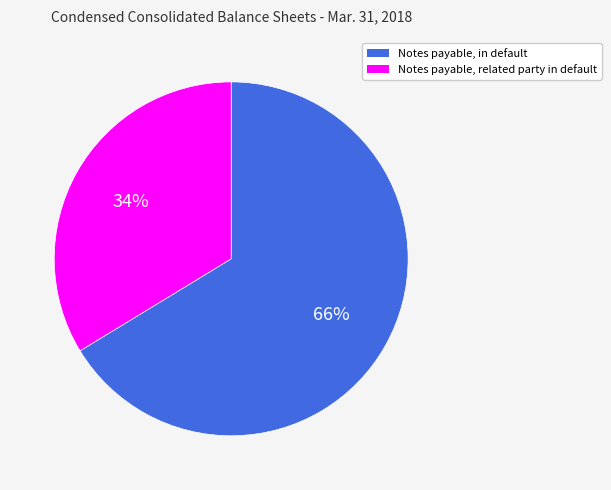

To the nearest percent, what percentage of the pie is Notes payable, in default?

66%